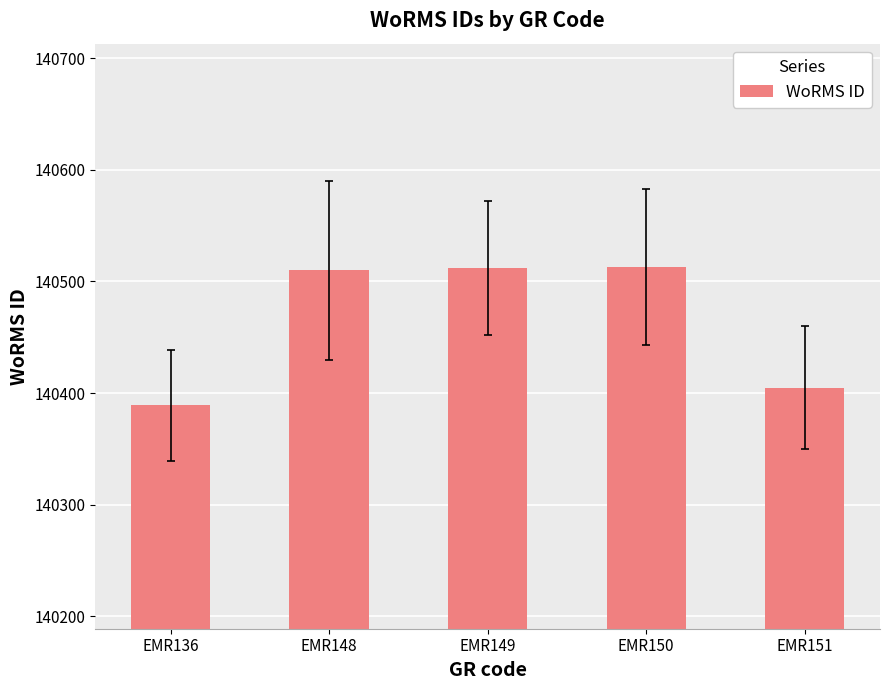

What is the minimum value shown in the chart?

140389